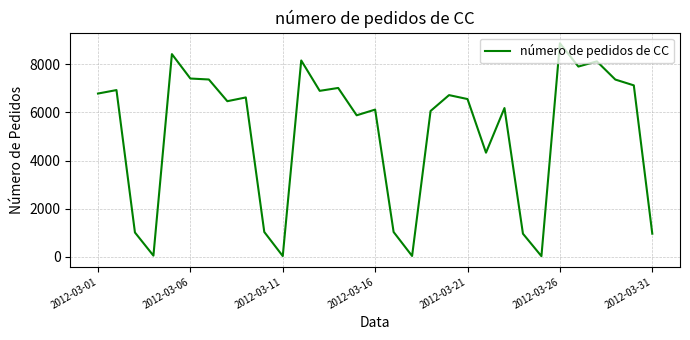

What is the maximum value shown in the chart?

8873